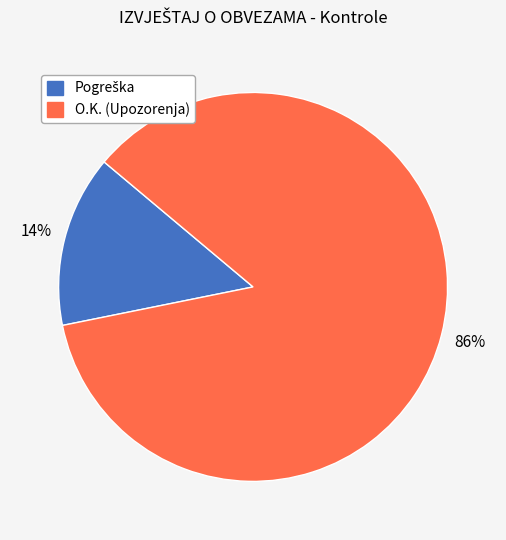

Is there any slice that represents more than half of the pie?

Yes